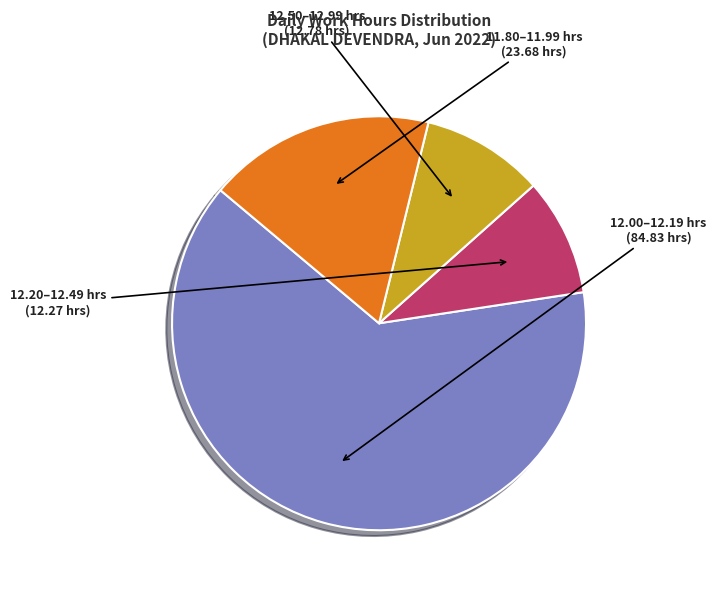

Is there a majority slice in this chart?

Yes